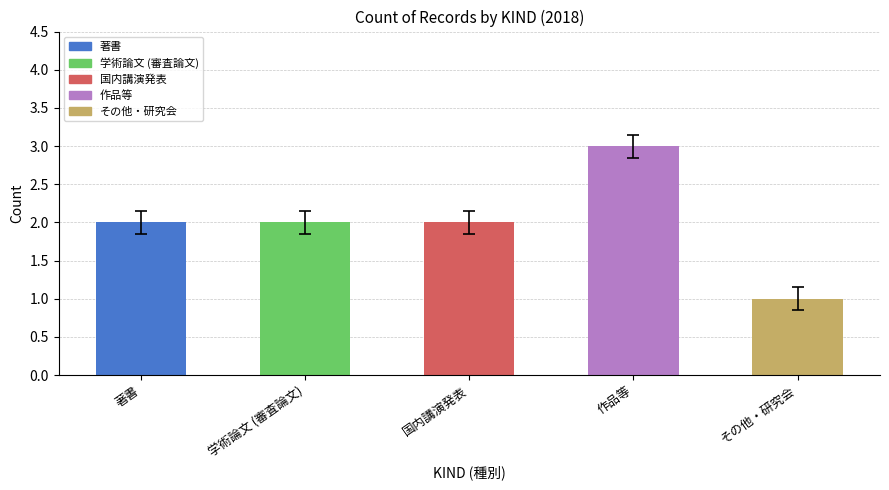

List the series in order of their peak value, lowest first.

その他・研究会, 著書, 学術論文 (審査論文), 国内講演発表, 作品等